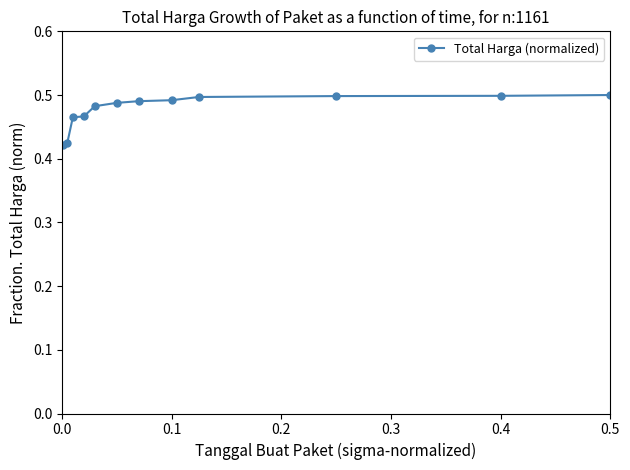

Count the values in the range 0 to 1.

12